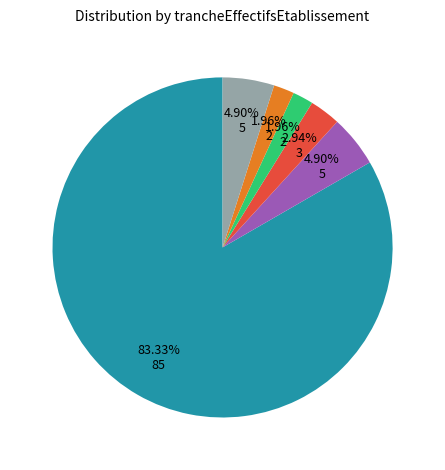

Is there a majority slice in this chart?

Yes